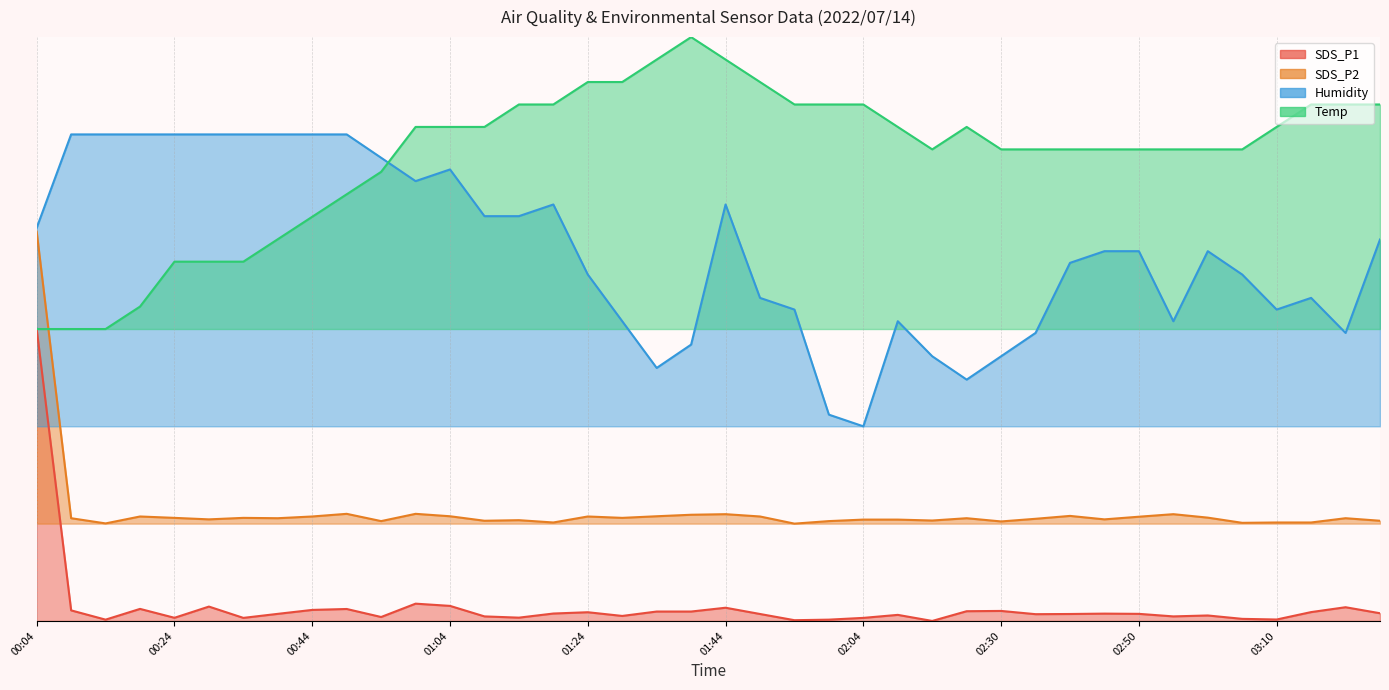

At which category is the sum across all series the highest?

00:04